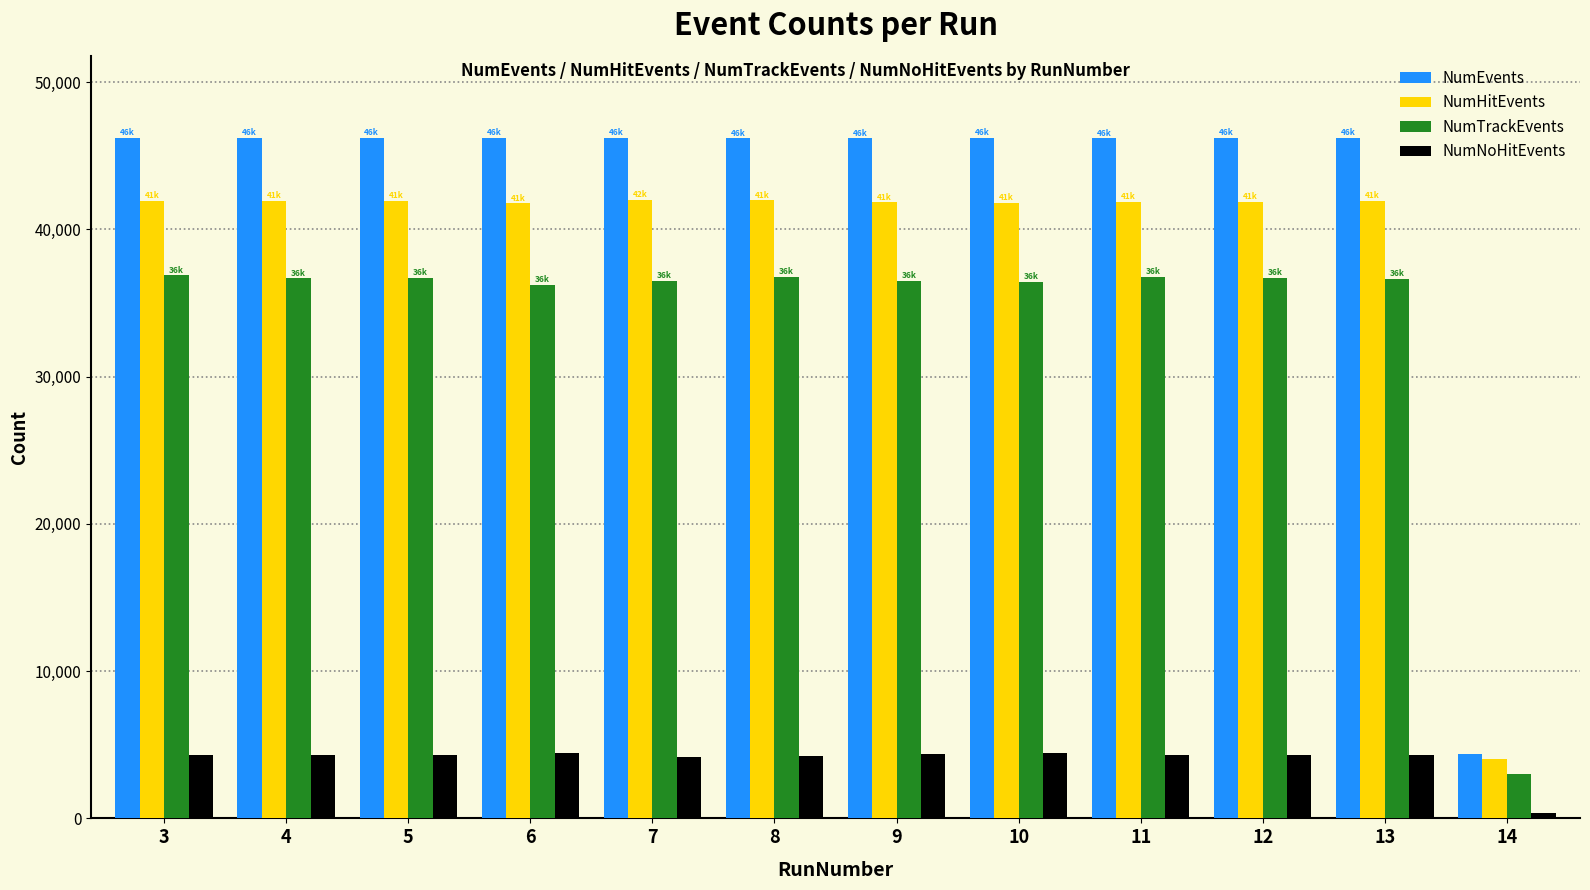

True or false: NumEvents has a value of 46176 at 9.

True